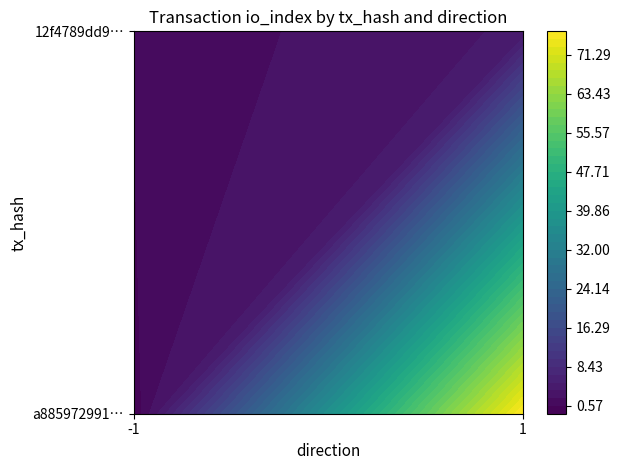

What is the sum of the a885972991ebdf2eac53a4a27253a4ef922f78c values at 1 and -1?

75